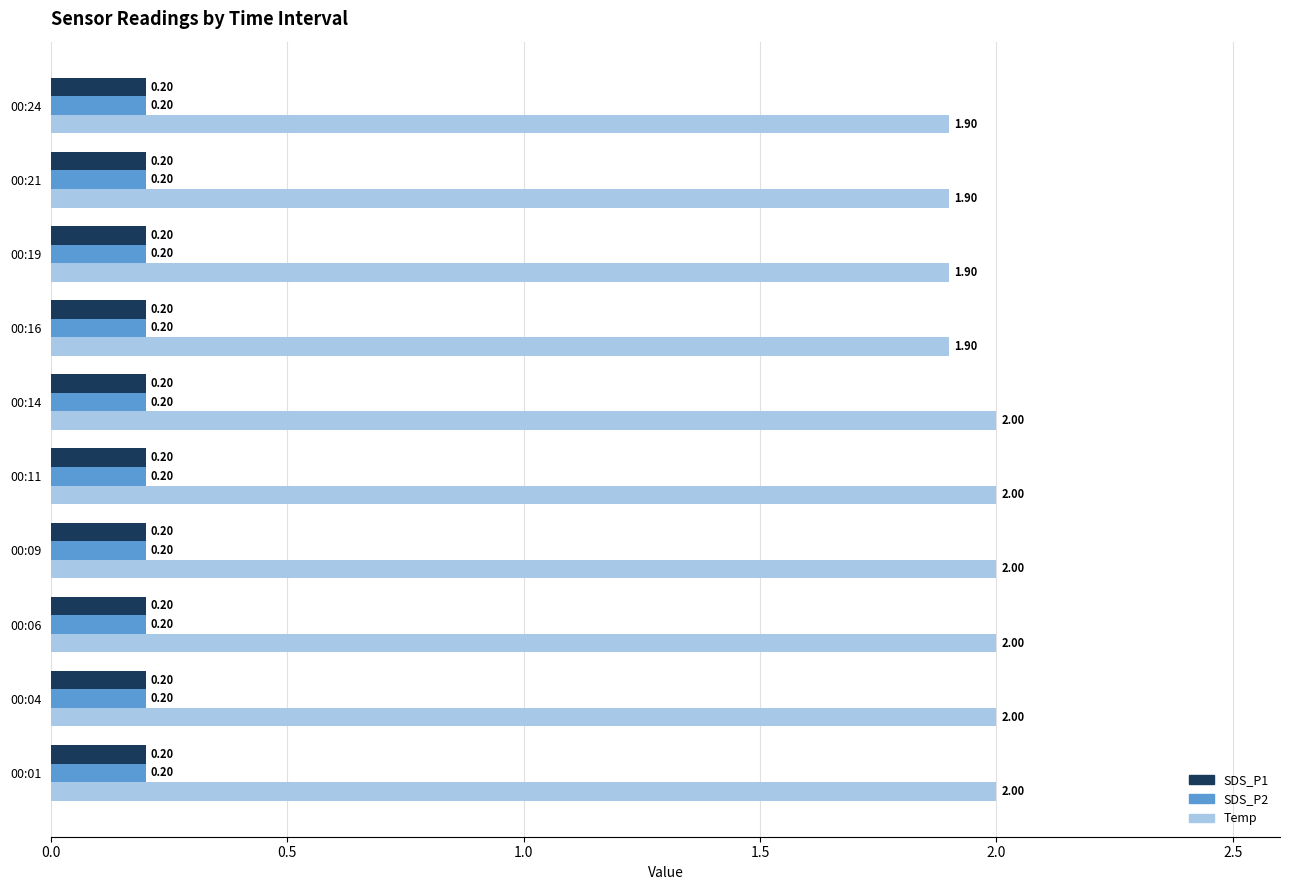

Which series has the widest spread of values?

Temp